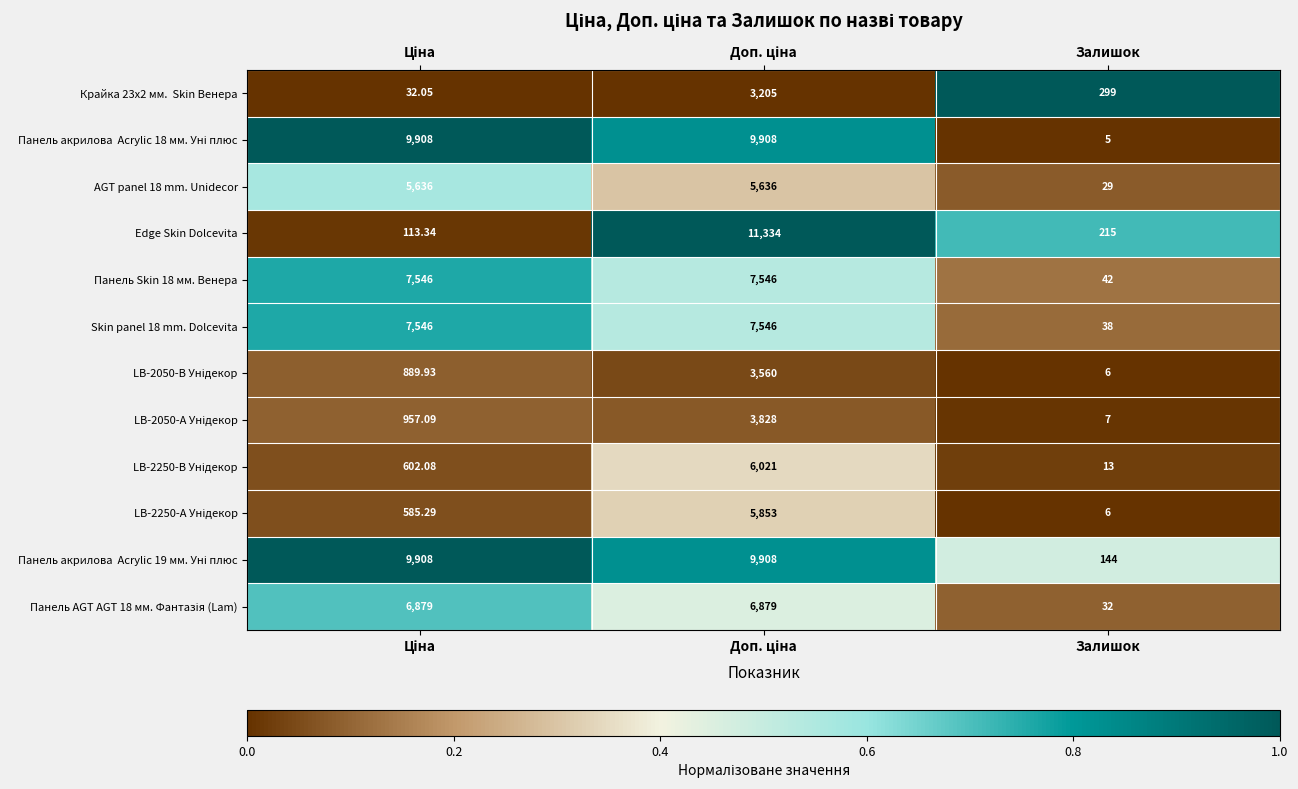

Which series has the widest spread of values?

Edge Skin Dolcevita